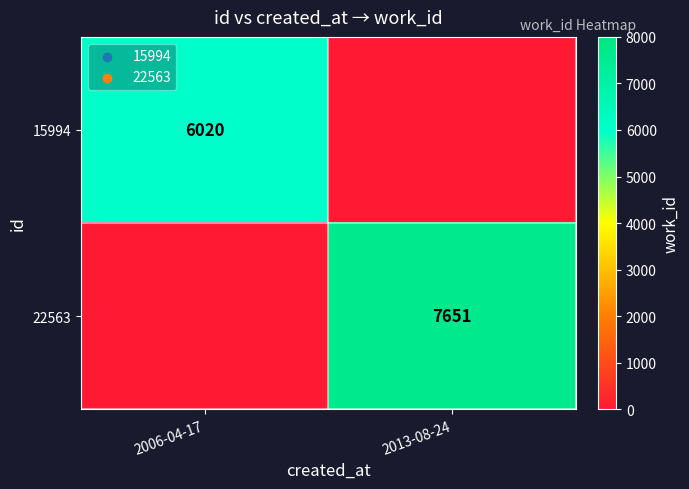

True or false: 22563 has a value of 13208 at 2013-08-24.

False